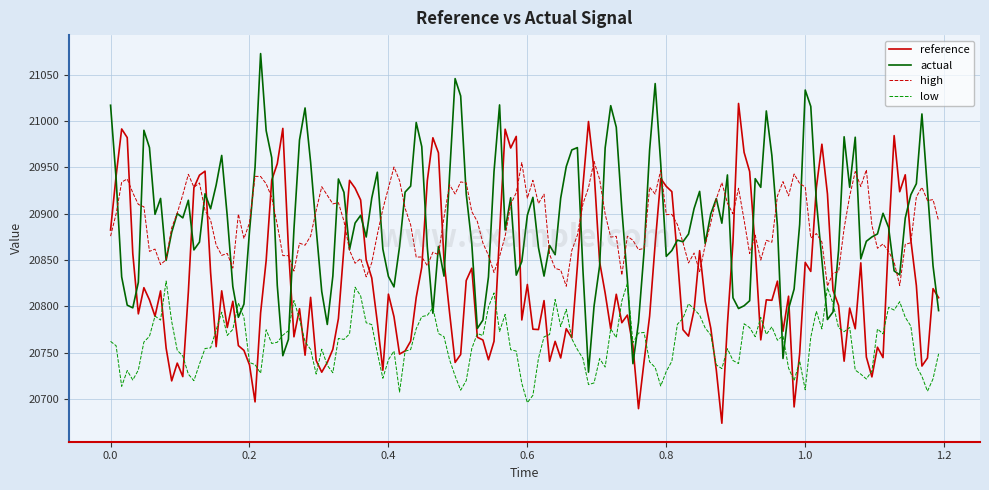

What is the smallest value displayed?

20674.0